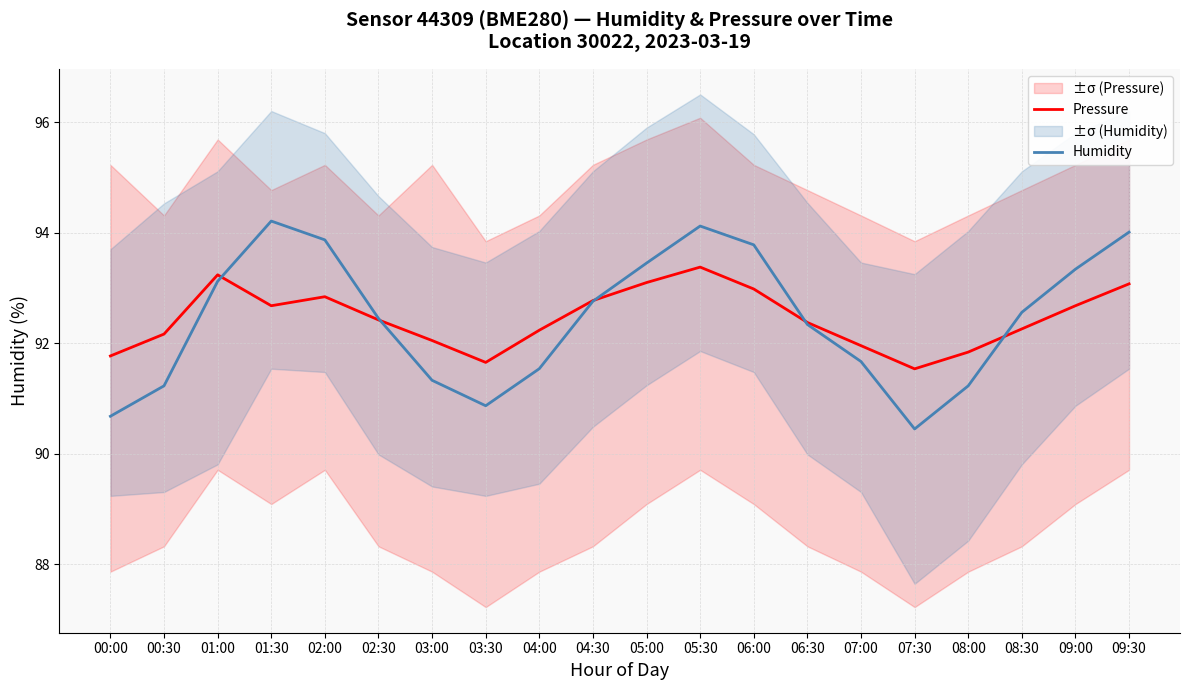

What is the maximum value shown in the chart?

94.2